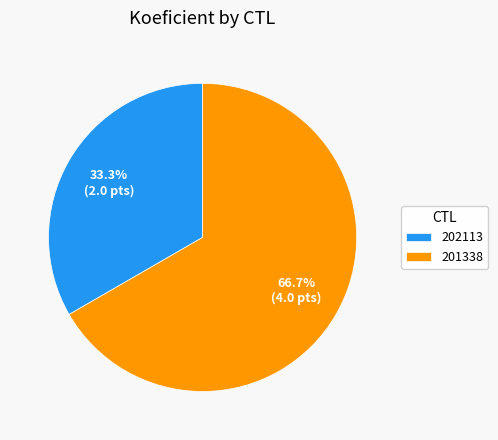

Is it true that 202113 is 22% of the pie?

False